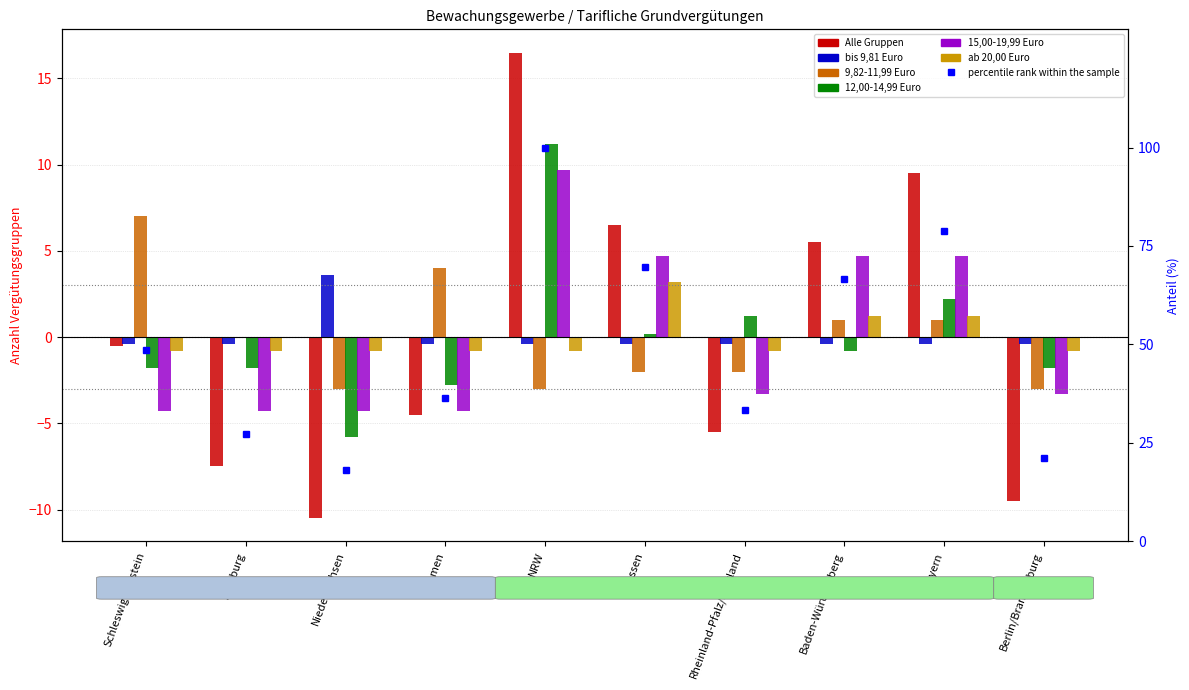

Reading left to right, list all the values displayed in this chart.

Alle Gruppen: -0.5	-7.5	-10.5	-4.5	16.5	6.5	-5.5	5.5	9.5	-9.5
bis 9,81 Euro: -0.4	-0.4	3.6	-0.4	-0.4	-0.4	-0.4	-0.4	-0.4	-0.4
9,82-11,99 Euro: 7.0	0.0	-3.0	4.0	-3.0	-2.0	-2.0	1.0	1.0	-3.0
12,00-14,99 Euro: -1.8	-1.8	-5.8	-2.8	11.2	0.2	1.2	-0.8	2.2	-1.8
15,00-19,99 Euro: -4.3	-4.3	-4.3	-4.3	9.7	4.7	-3.3	4.7	4.7	-3.3
ab 20,00 Euro: -0.8	-0.8	-0.8	-0.8	-0.8	3.2	-0.8	1.2	1.2	-0.8